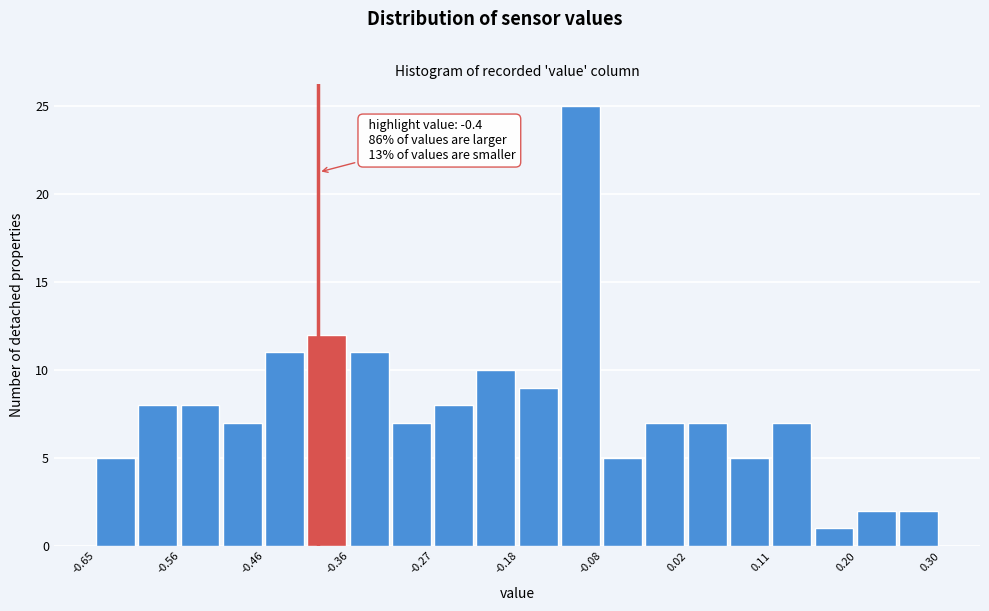

Which range on the x-axis has the tallest bar?

-0.13 to -0.08